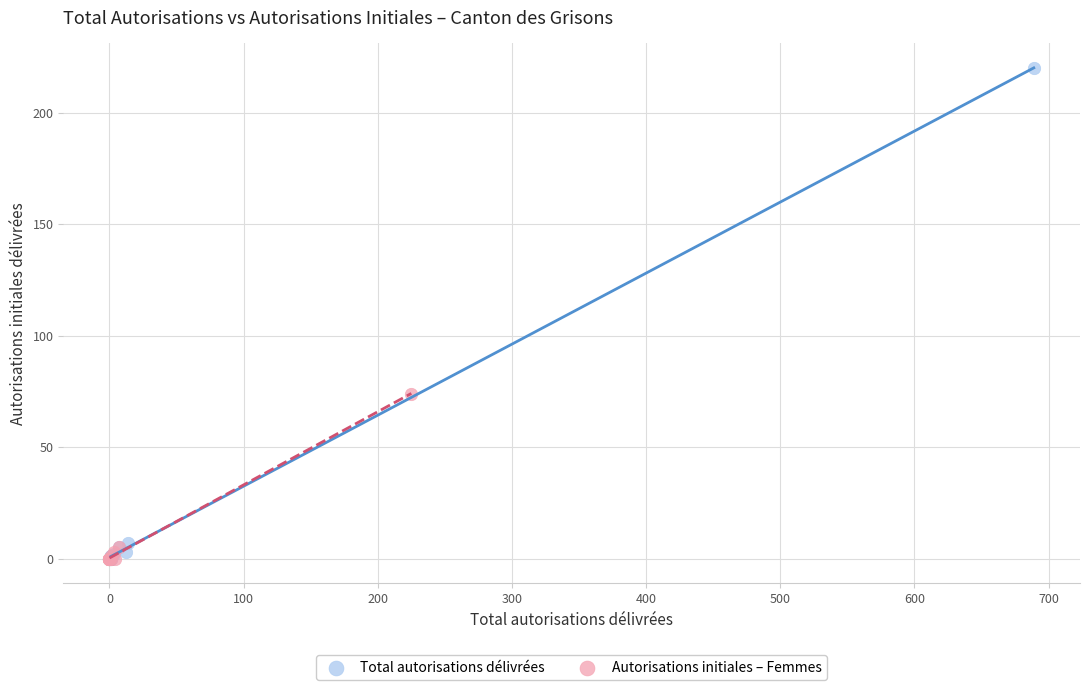

Which series reaches the maximum Y coordinate?

Total autorisations délivrées